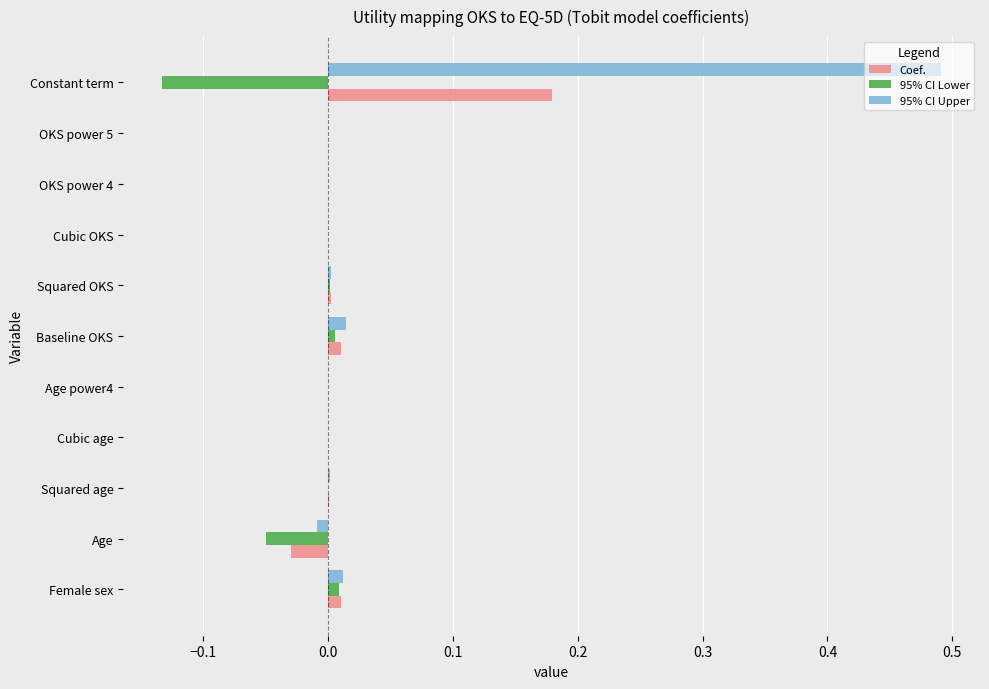

Count the number of categories in the chart.

11